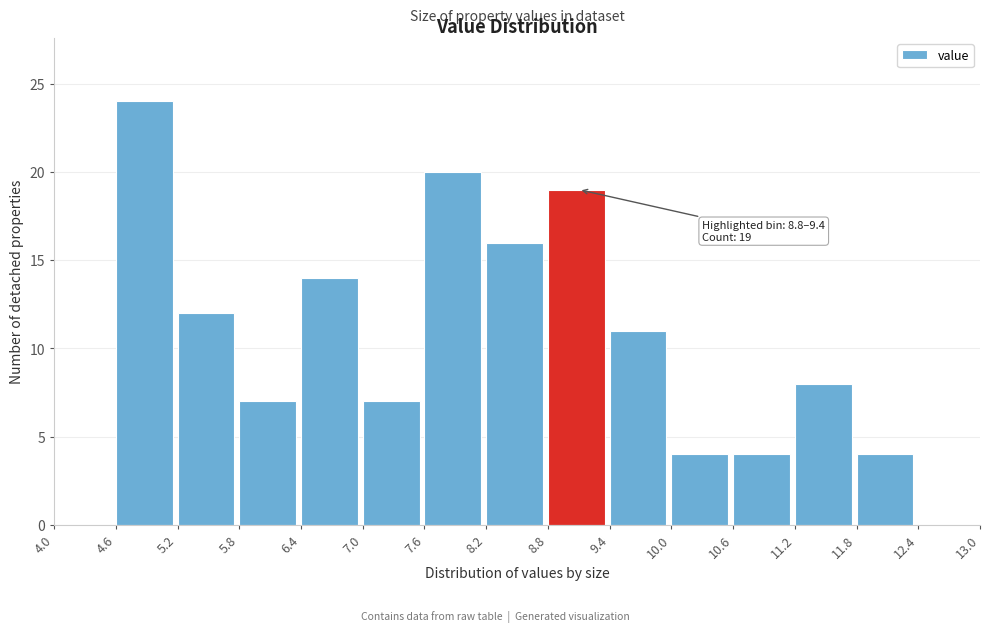

Which range on the x-axis has the tallest bar?

4.6 to 5.2